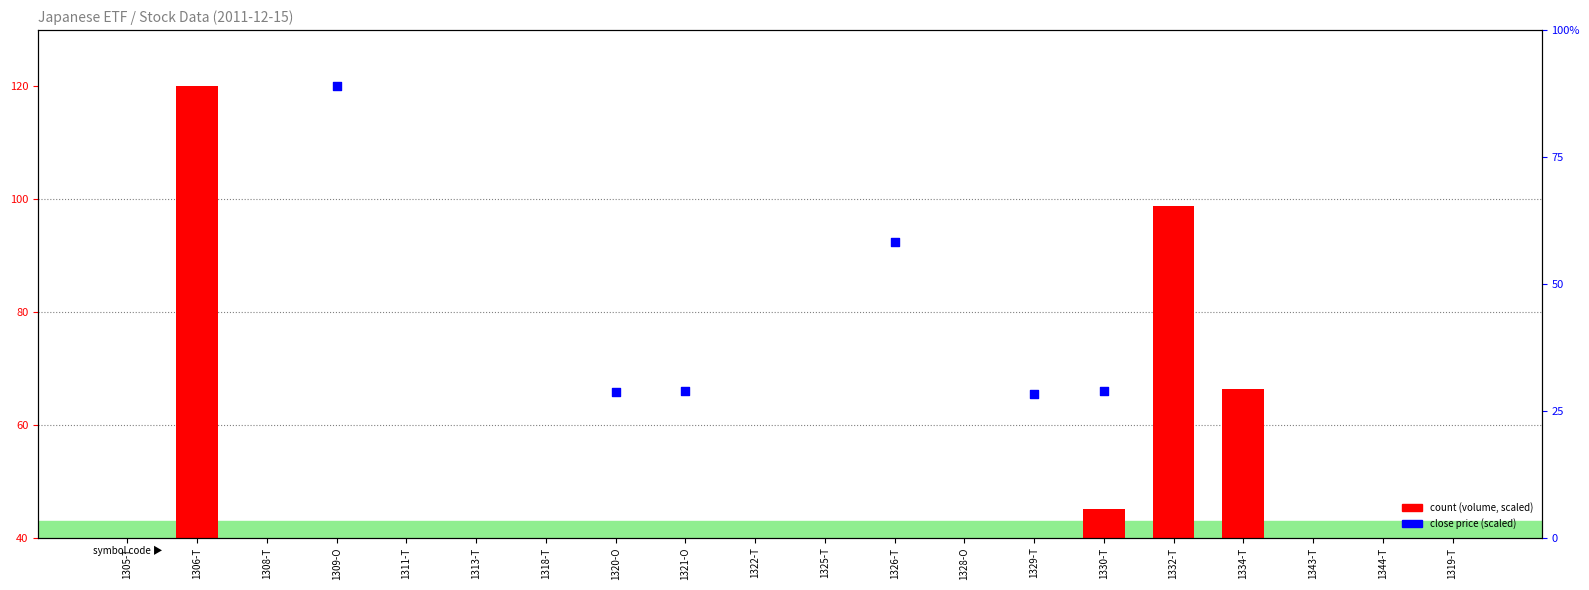

Which series reaches the maximum Y coordinate?

count